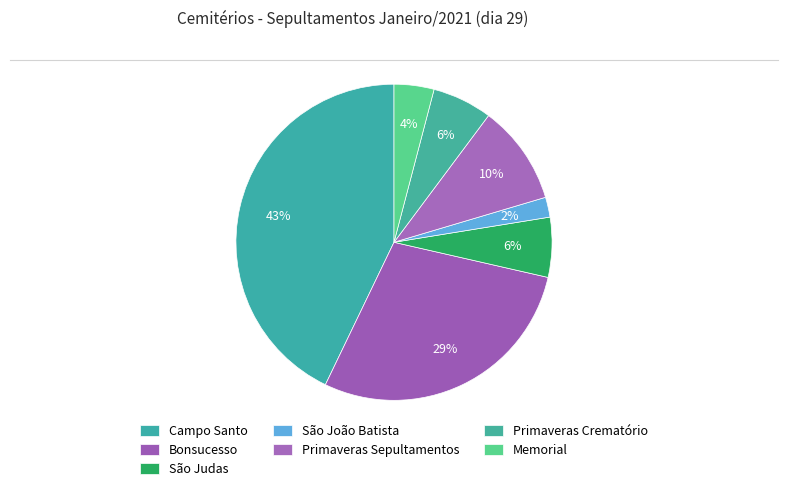

Count the number of slices in the pie.

7